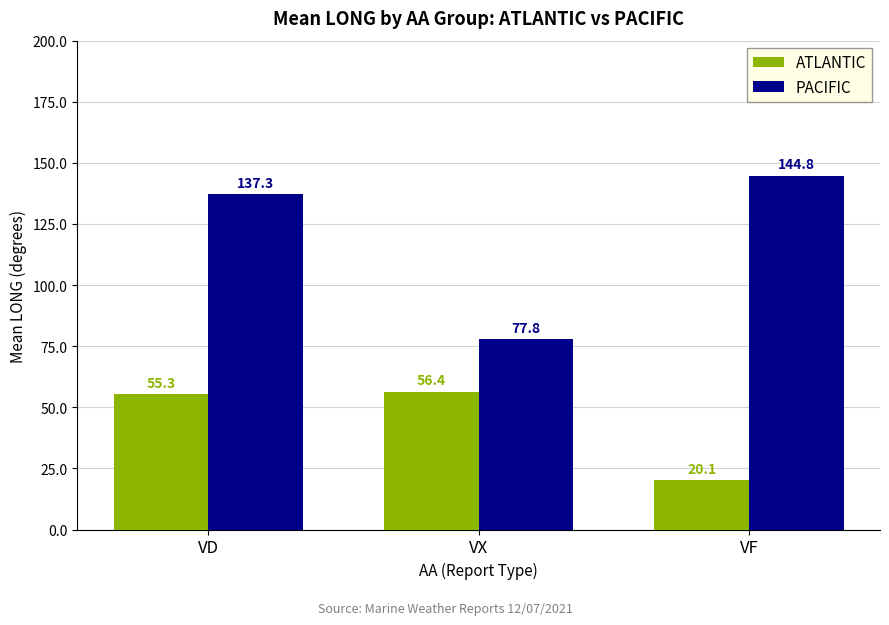

What is the minimum value shown in the chart?

20.1